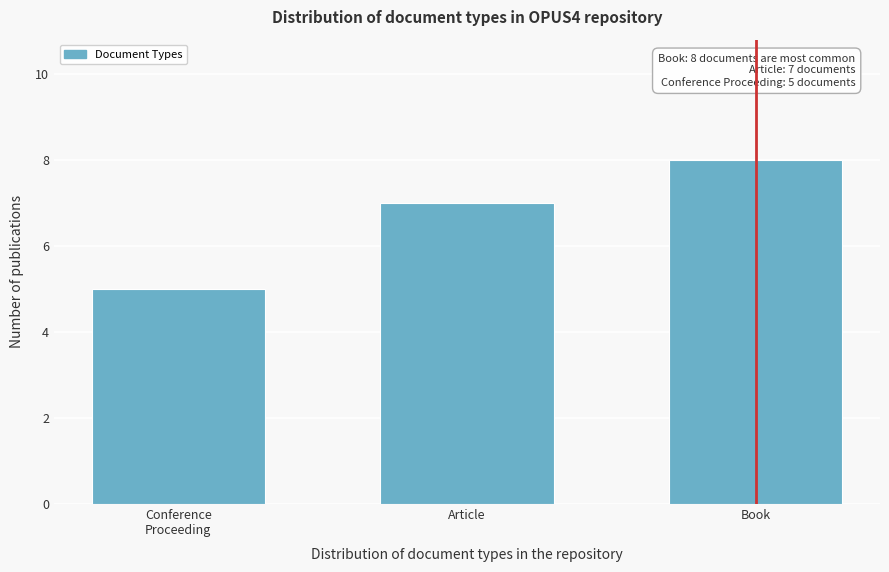

Reading left to right, transcribe all the data shown in this chart.

5	7	8